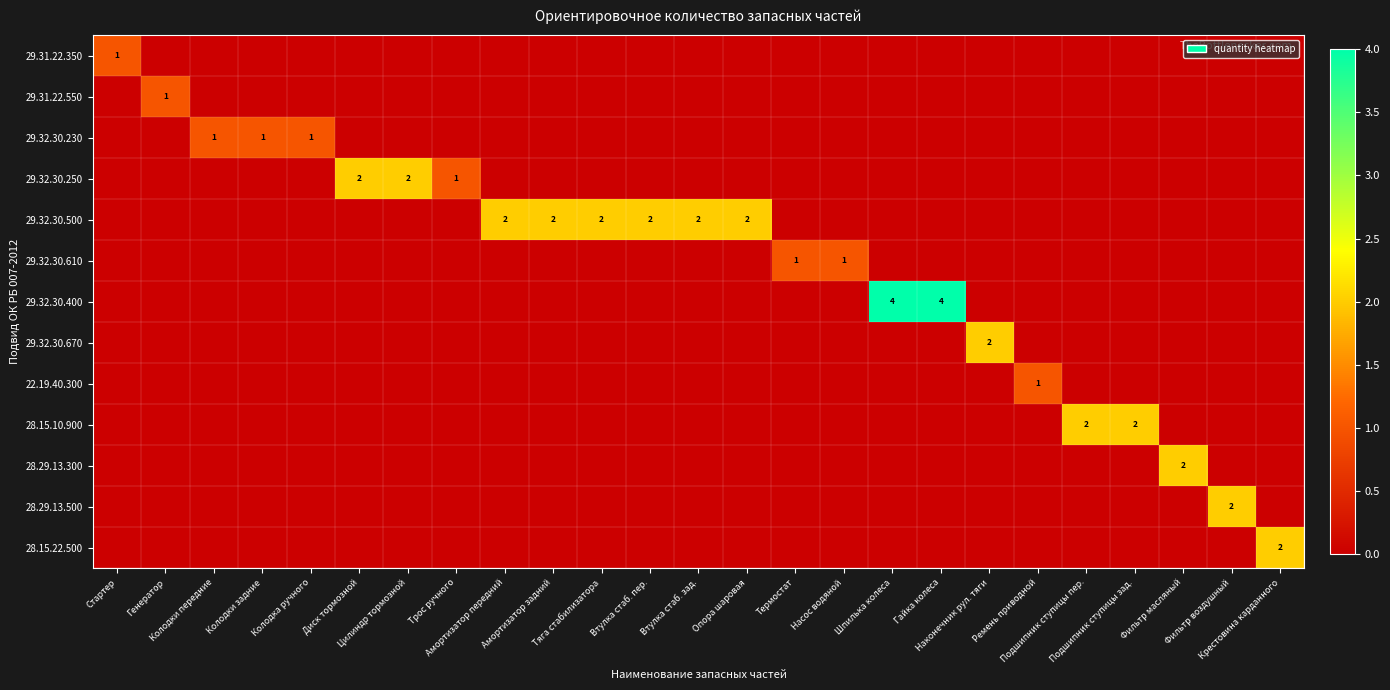

How many data points does each series have?

25